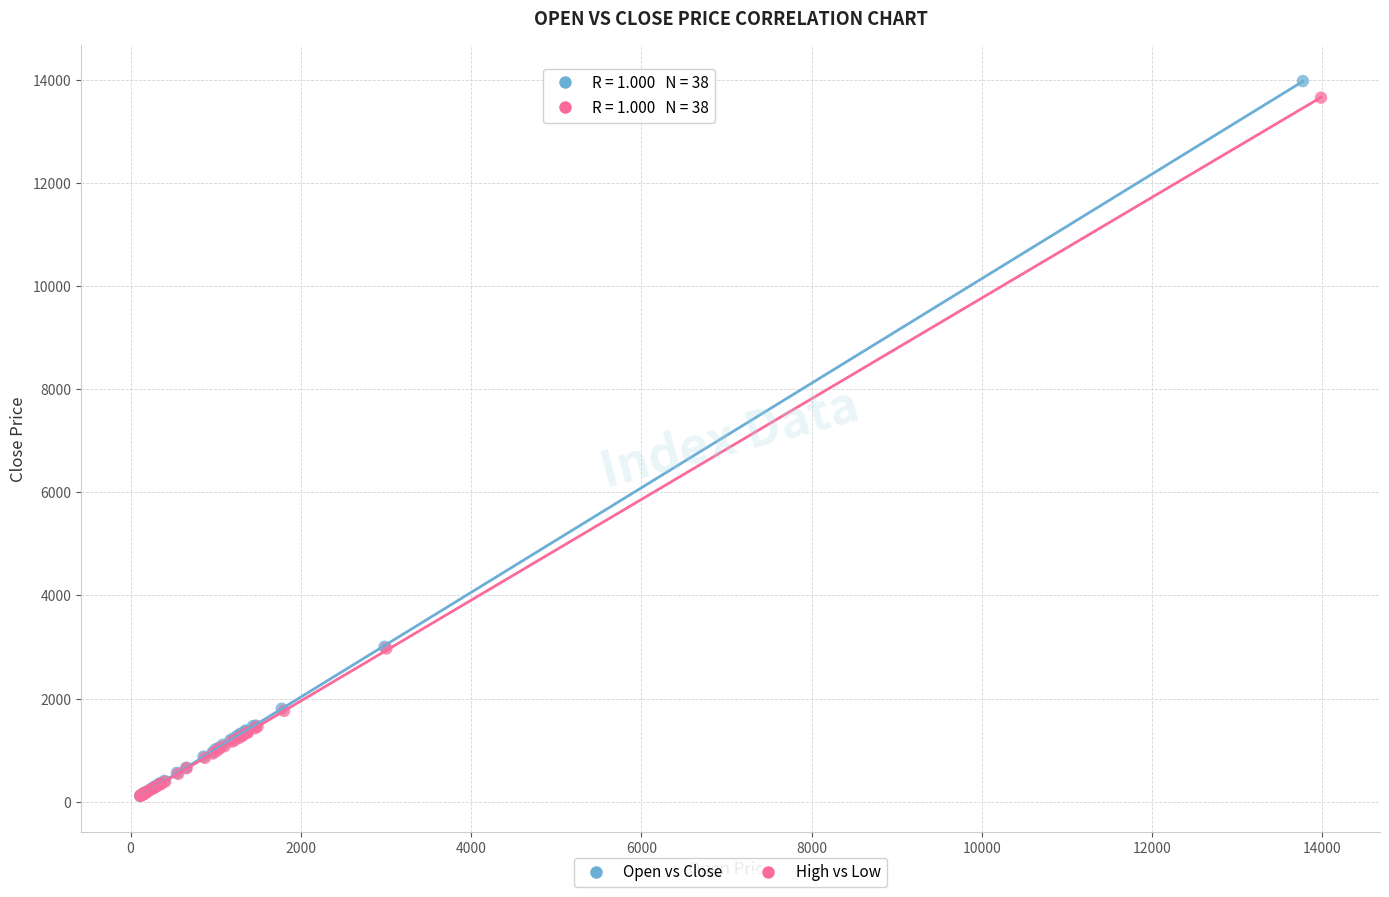

Which series has the widest spread of Y values?

Open vs Close